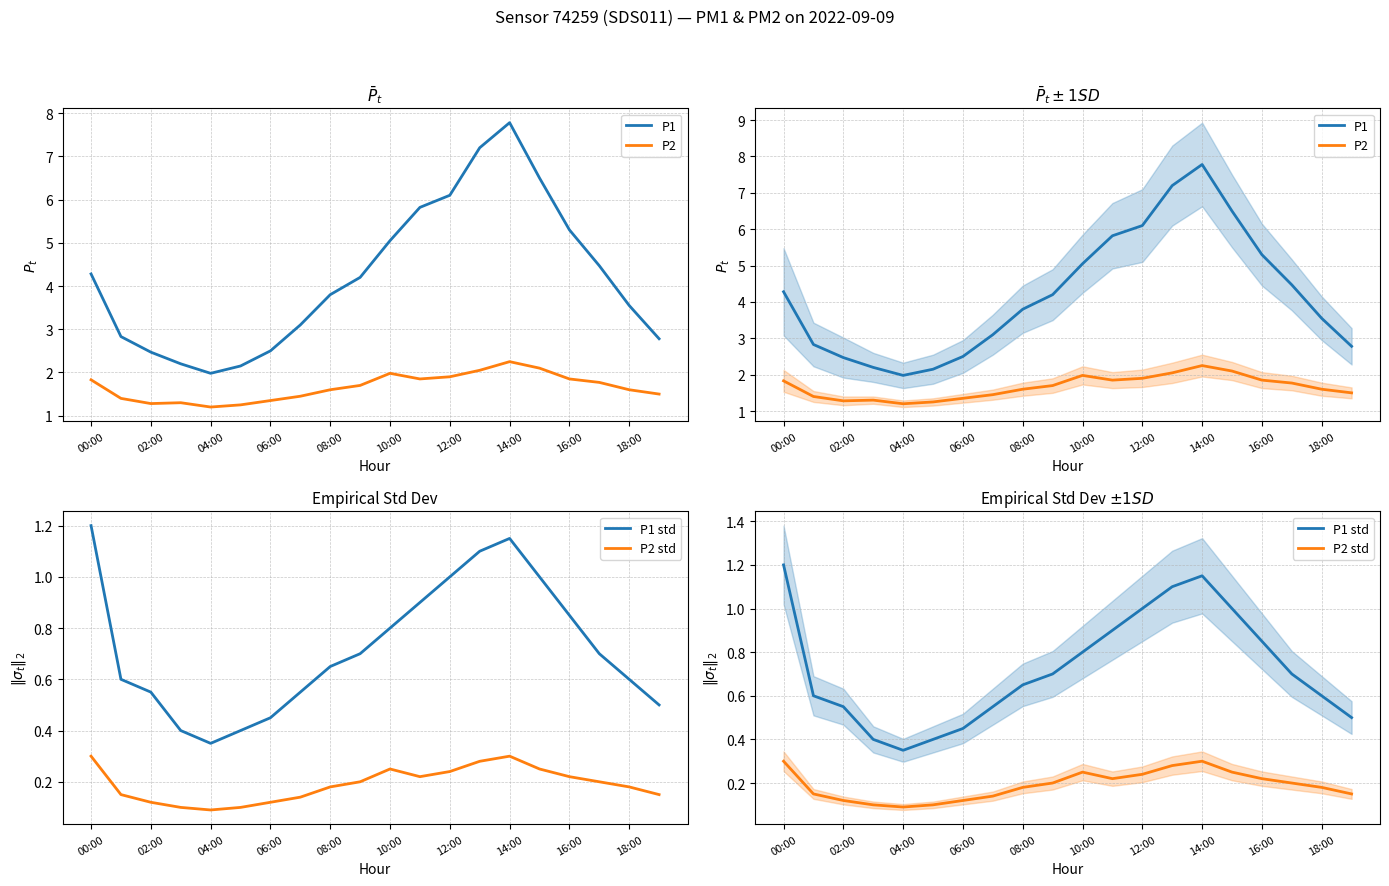

Which series changed the most between 14 and 15?

P1